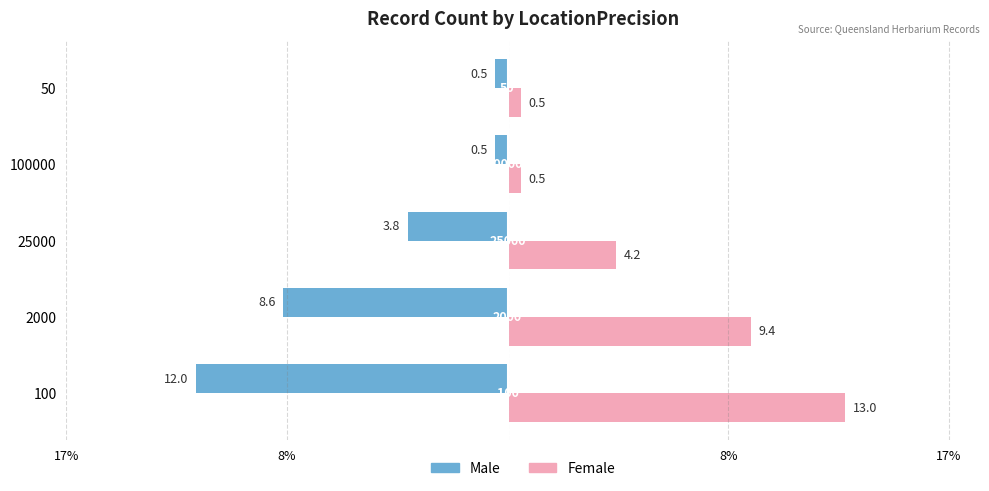

List the series in order of their overall mean, lowest first.

Male, Female